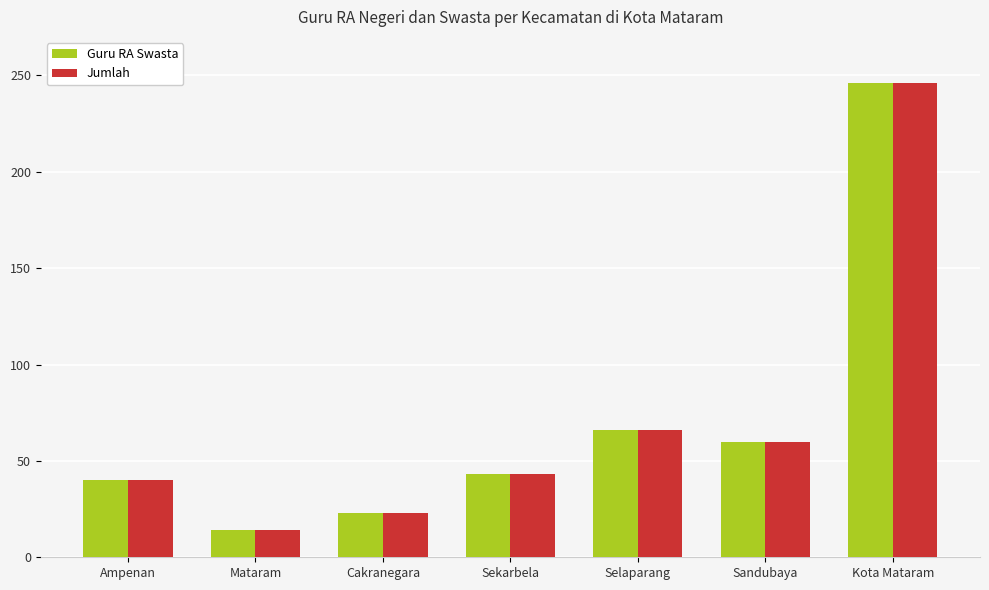

Is it true that Jumlah equals 96 at Selaparang?

False